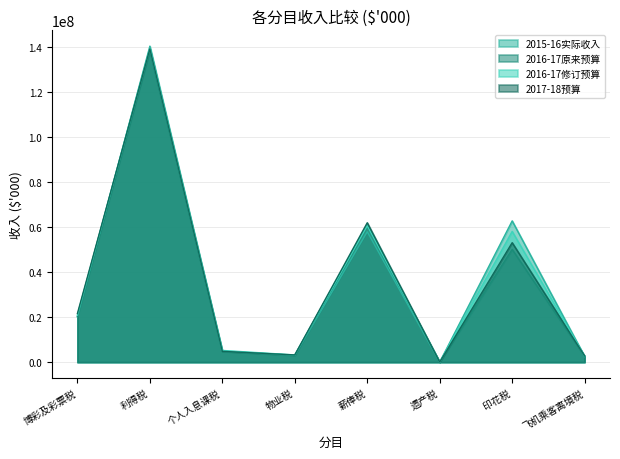

At how many categories does at least one series exceed 66002415?

1